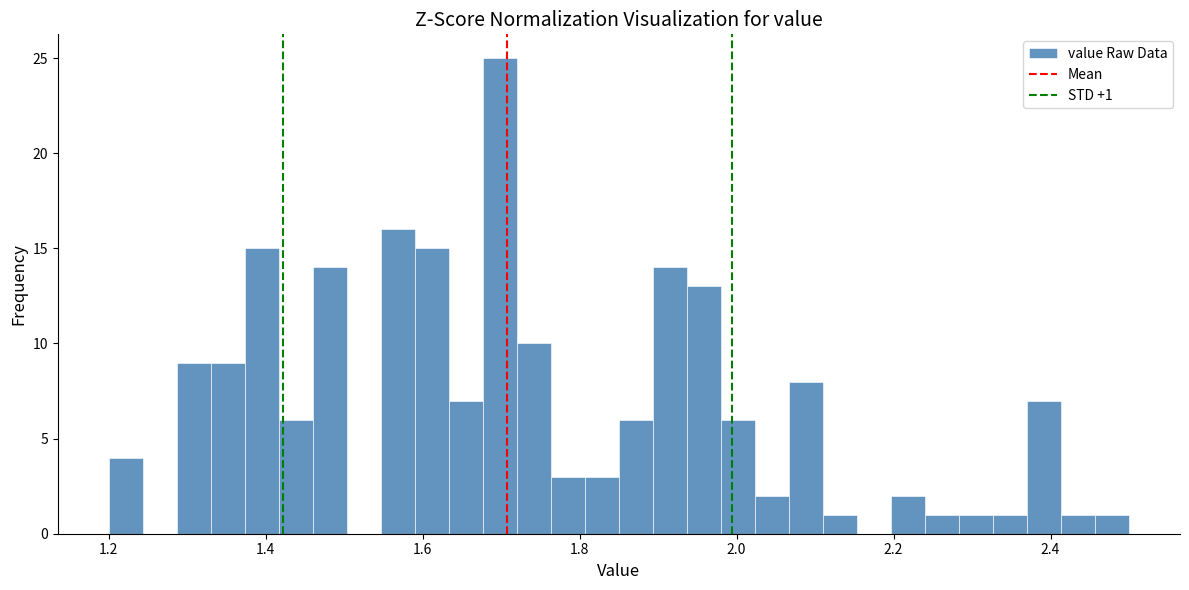

Read against the x-axis, roughly where is the centre of the tallest bar?

1.70